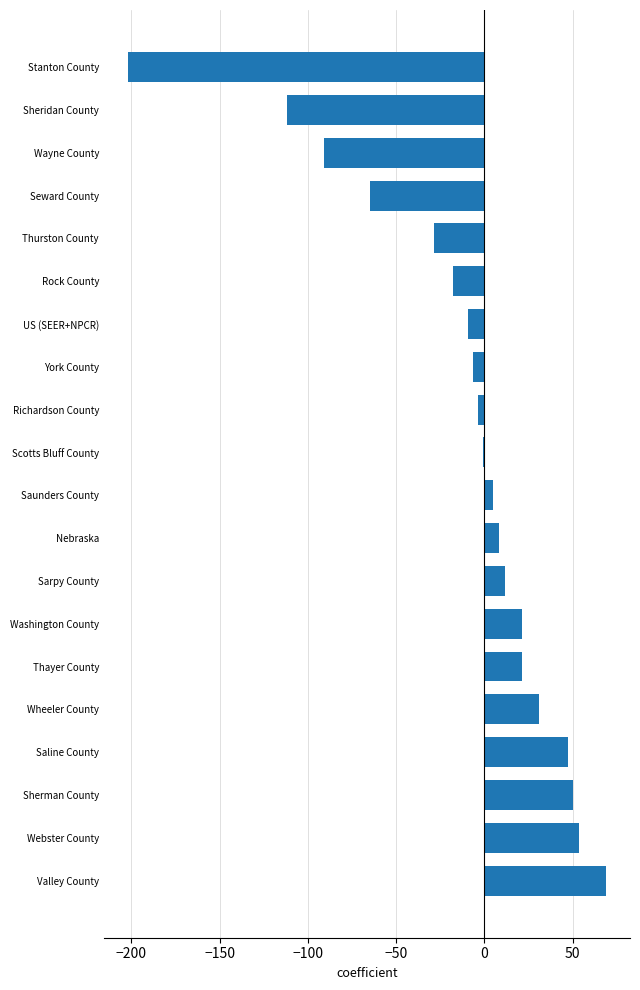

Read the value at Thurston County.

-28.5